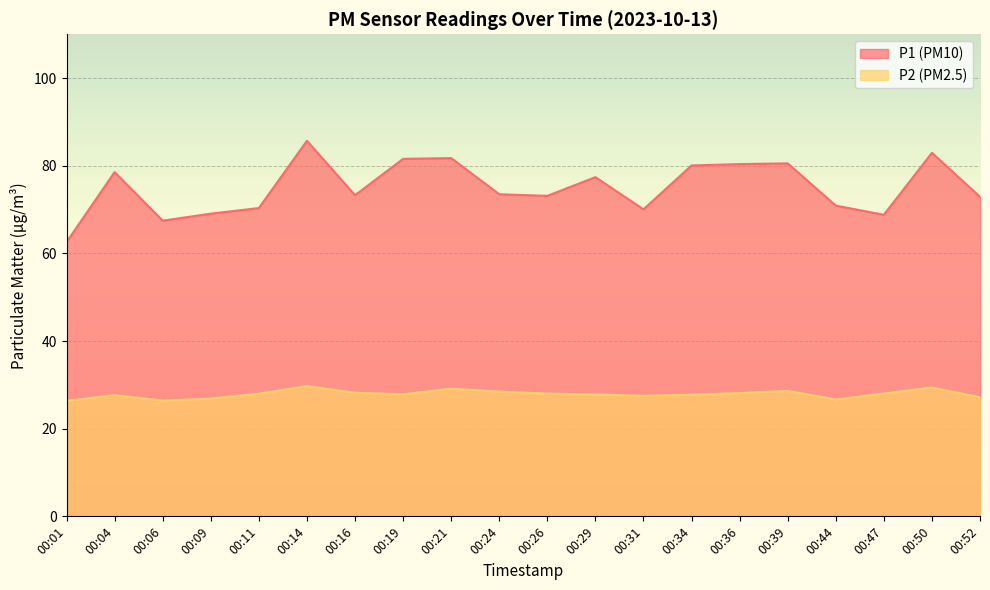

What is the lowest value of the P2 series?

26.4